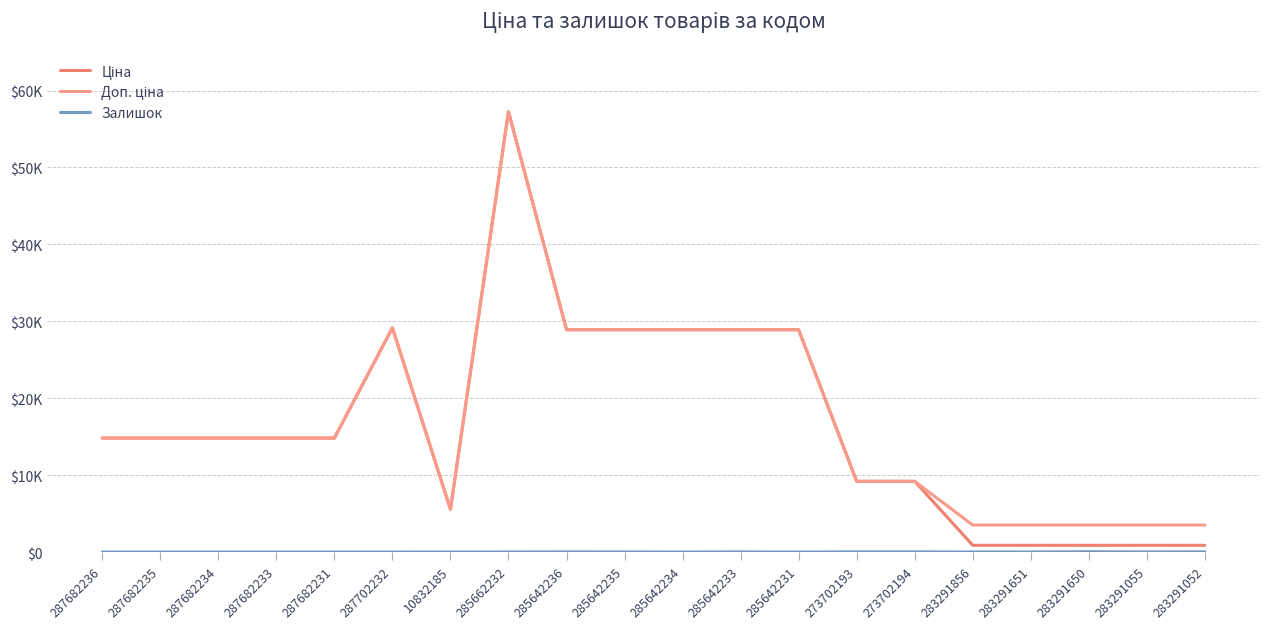

Does the chart have visible grid lines?

Yes